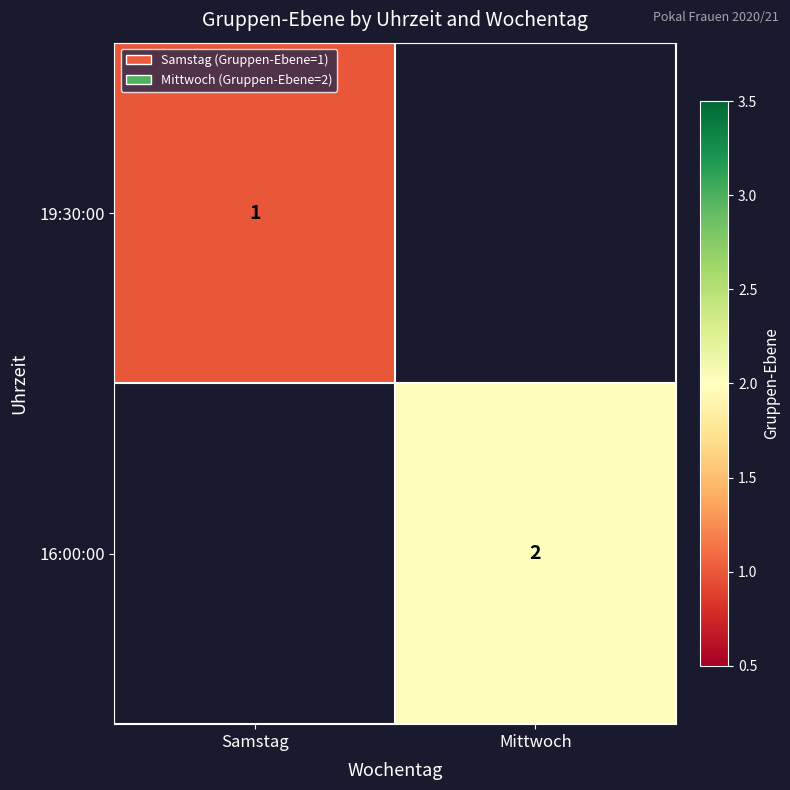

True or false: 16:00:00 has a value of 3 at Mittwoch.

False